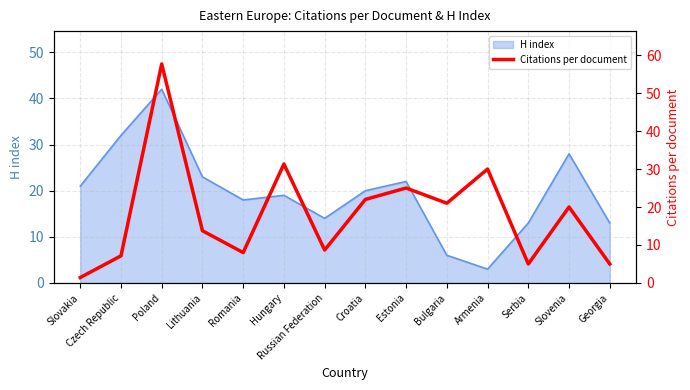

The H index series shows 23 at Lithuania. True or false?

True